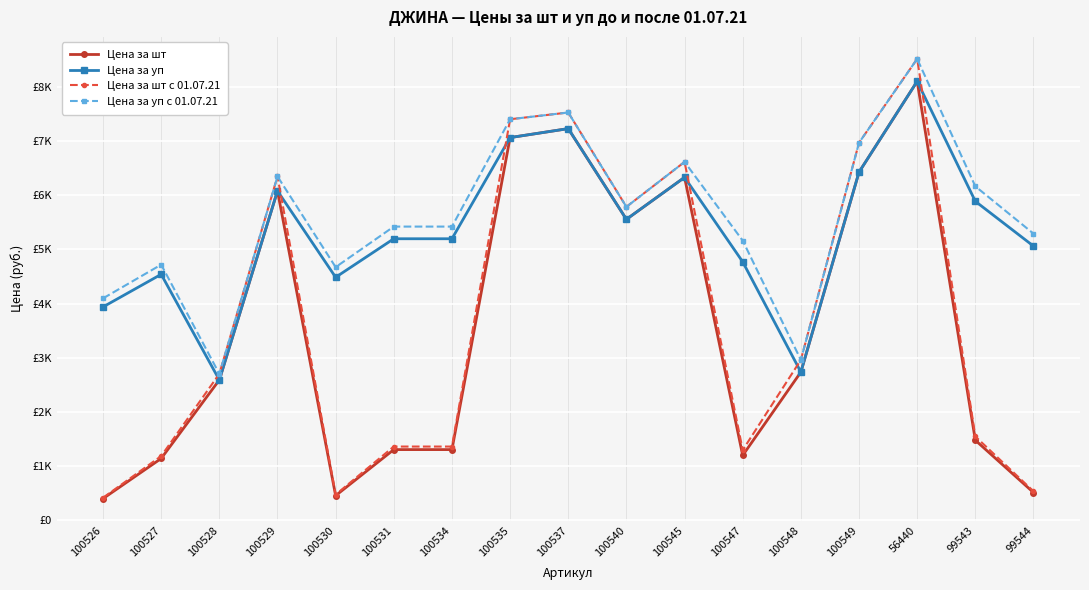

What are all the series names shown in the legend?

Цена за шт, Цена за уп, Цена за шт с 01.07.21, Цена за уп с 01.07.21